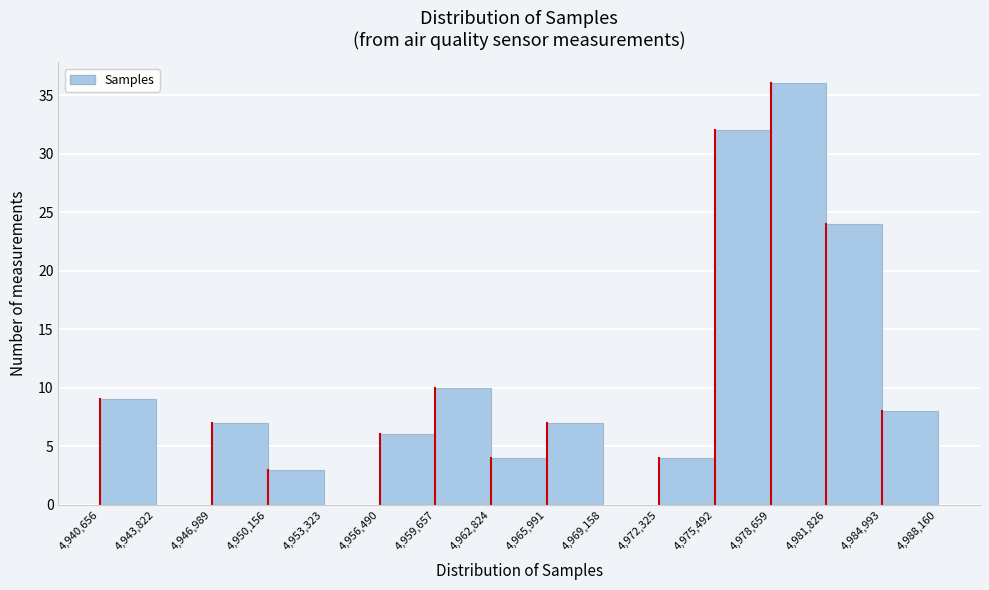

Over which range of the x-axis is the bar tallest?

4,978,659 to 4,981,826